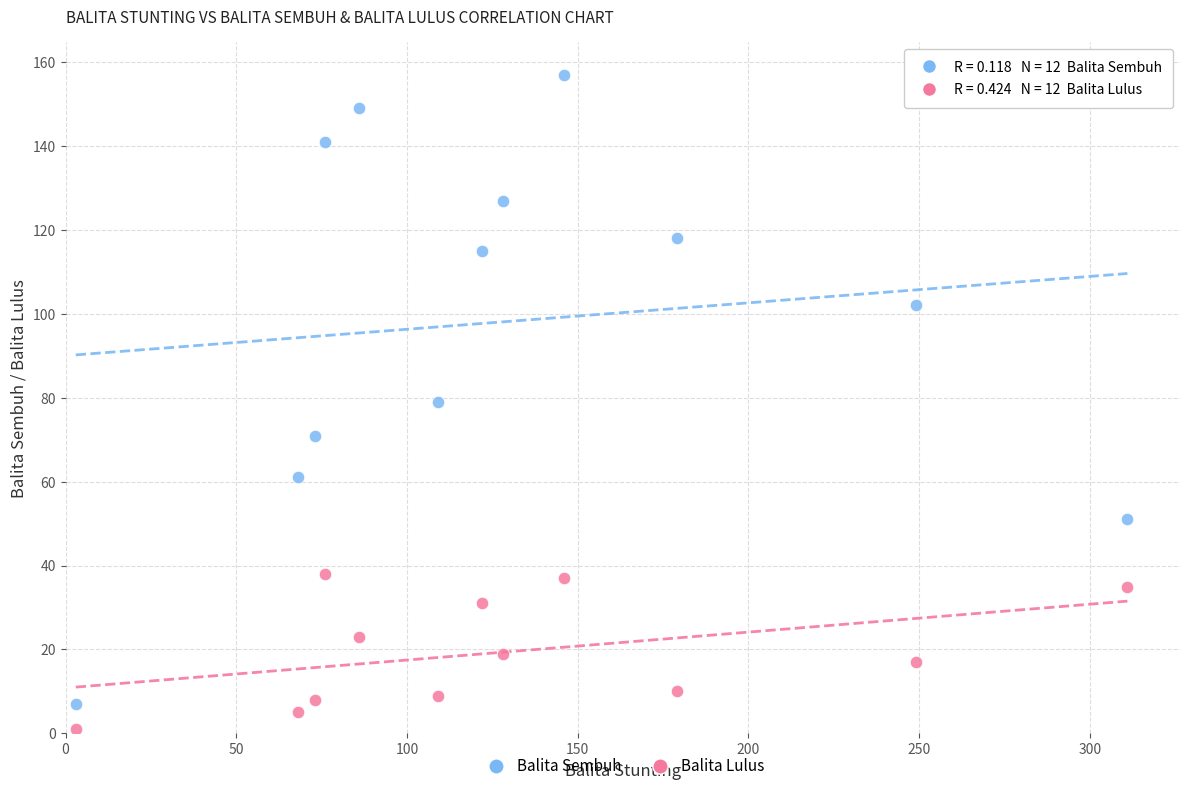

Which series has the widest spread of Y values?

Balita Sembuh